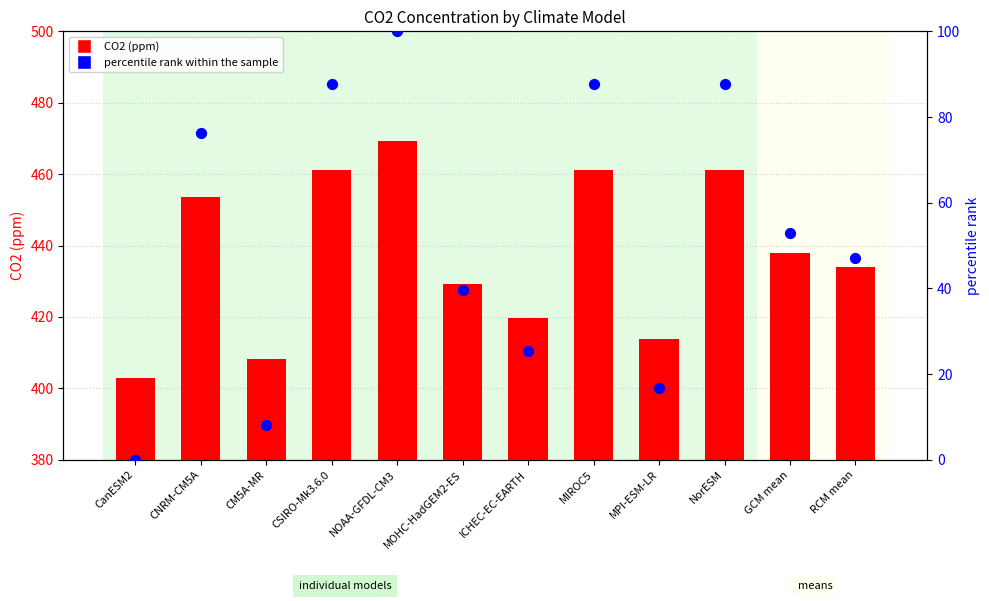

Is the value of CO2 (ppm) at ICHEC-EC-EARTH greater than the value of percentile rank within the sample at CNRM-CM5A?

Yes